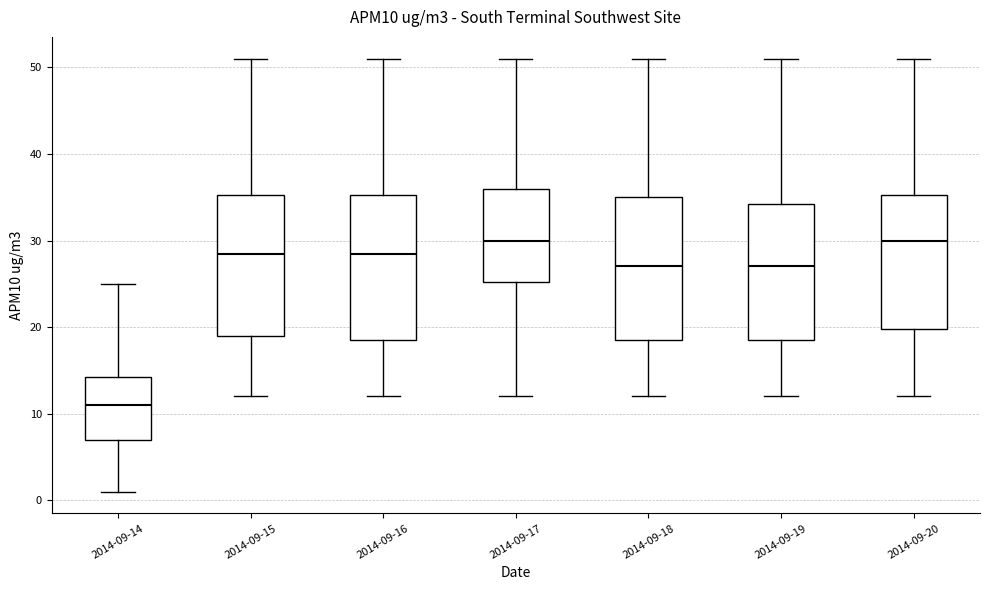

Reading left to right, read every box against the y-axis: the position of its median line, the range the box covers, and the ends of its whiskers. The values are not printed on the chart, so give them approximately, as read against the axis.

2014-09-14: median 11, box 7 to 14, whiskers 1 to 25
2014-09-15: median 29, box 19 to 35, whiskers 12 to 51
2014-09-16: median 29, box 19 to 35, whiskers 12 to 51
2014-09-17: median 30, box 25 to 36, whiskers 12 to 51
2014-09-18: median 27, box 19 to 35, whiskers 12 to 51
2014-09-19: median 27, box 19 to 34, whiskers 12 to 51
2014-09-20: median 30, box 20 to 35, whiskers 12 to 51